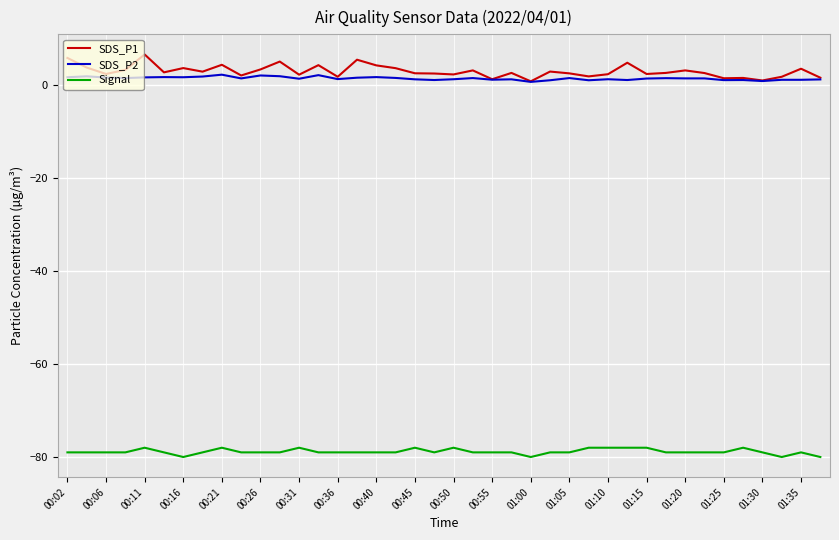

Which series has the largest range (max minus min)?

SDS_P1